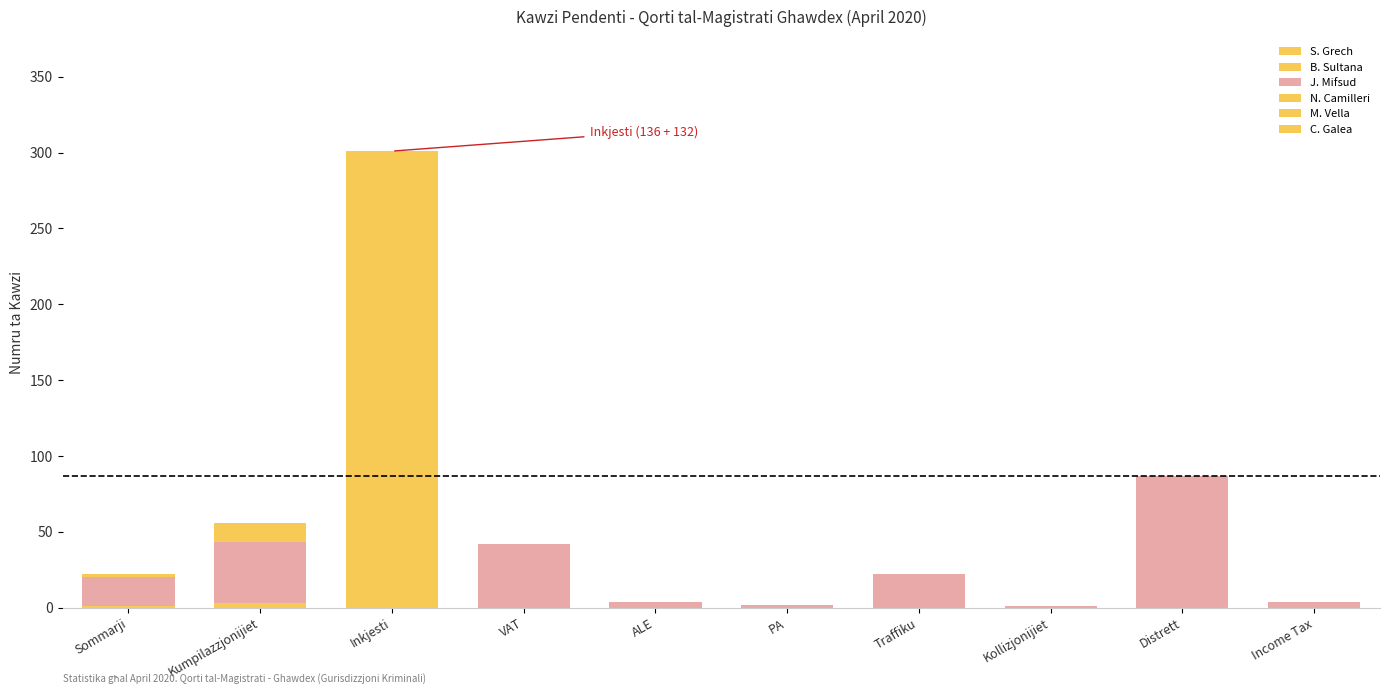

How many data points in S. Grech are above 0?

1